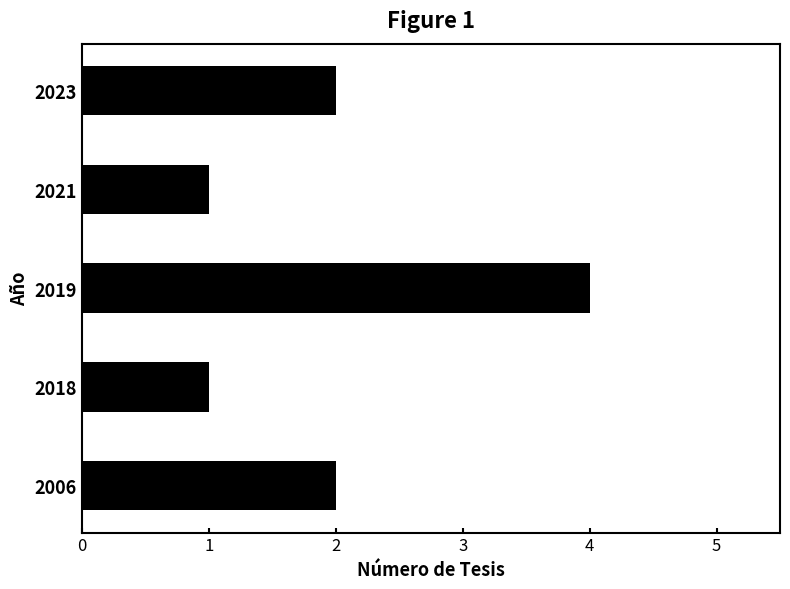

Reading top to bottom, transcribe all the data shown in this chart.

2	1	4	1	2